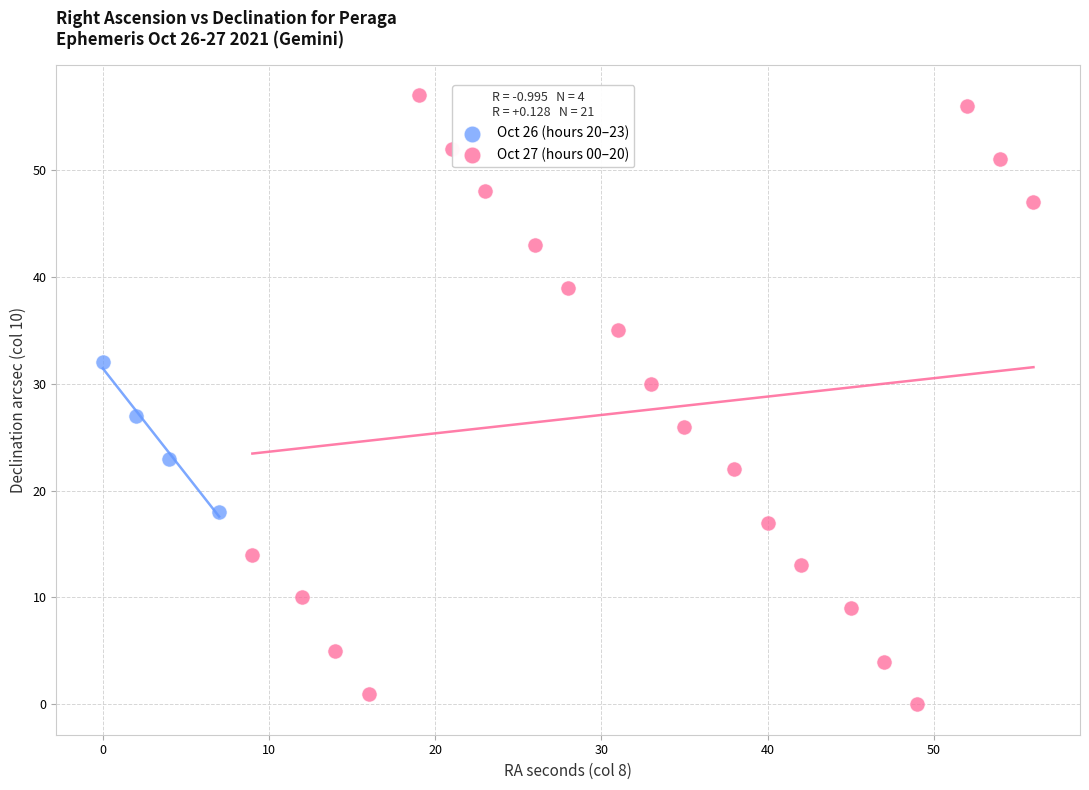

What are all the series names shown in the legend?

Oct 26 (hours 20–23), Oct 27 (hours 00–20)